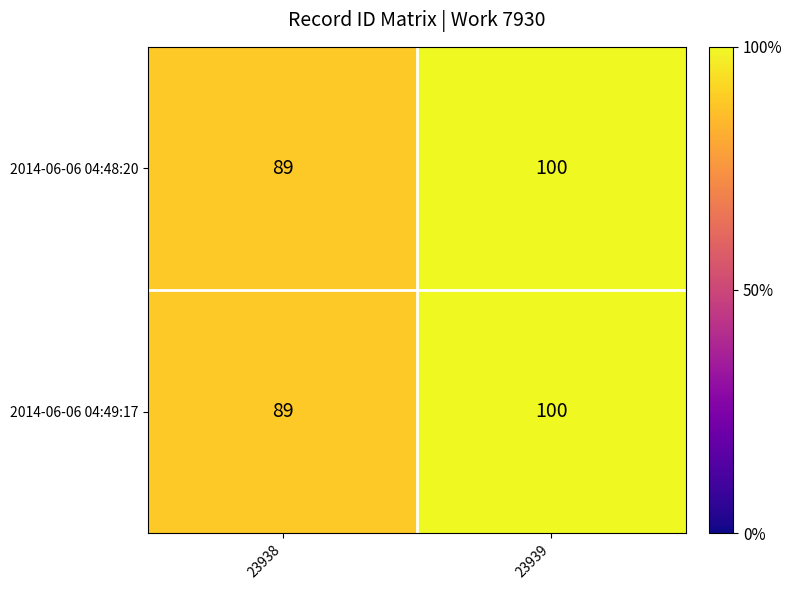

Rank the categories by 2014-06-06 04:48:20 value from highest to lowest.

23939, 23938